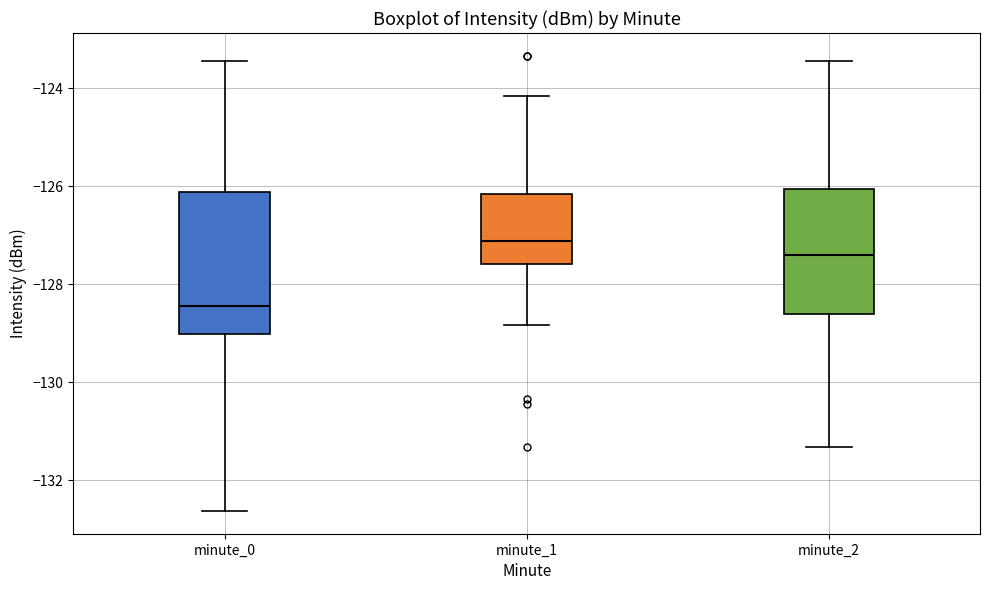

Which box's median line is the highest?

minute_1